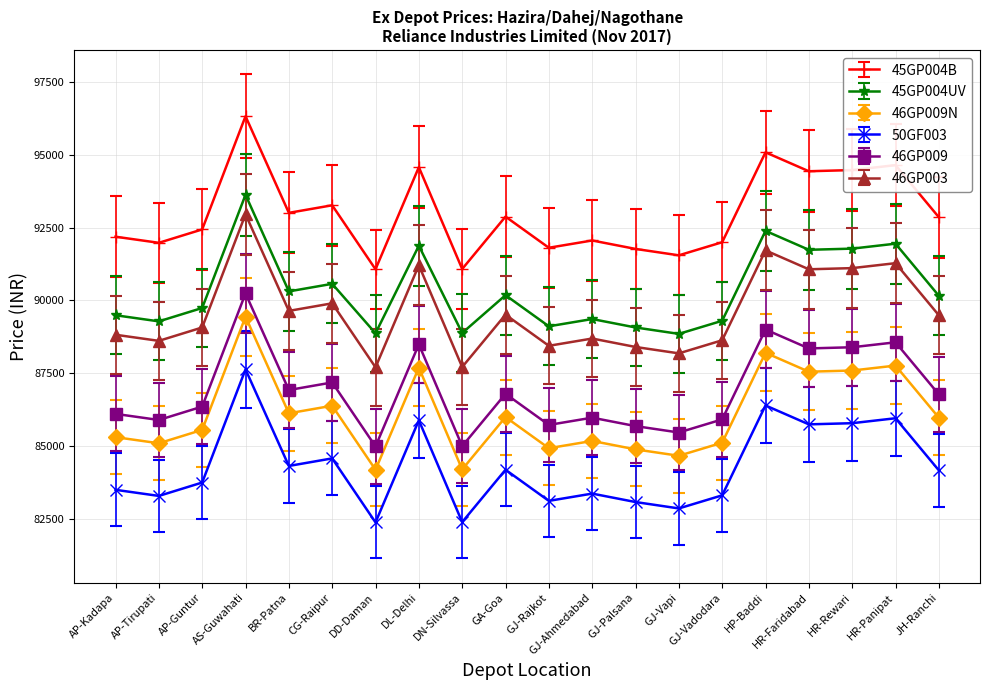

What is the total value across all series at GJ-Vapi?

521550